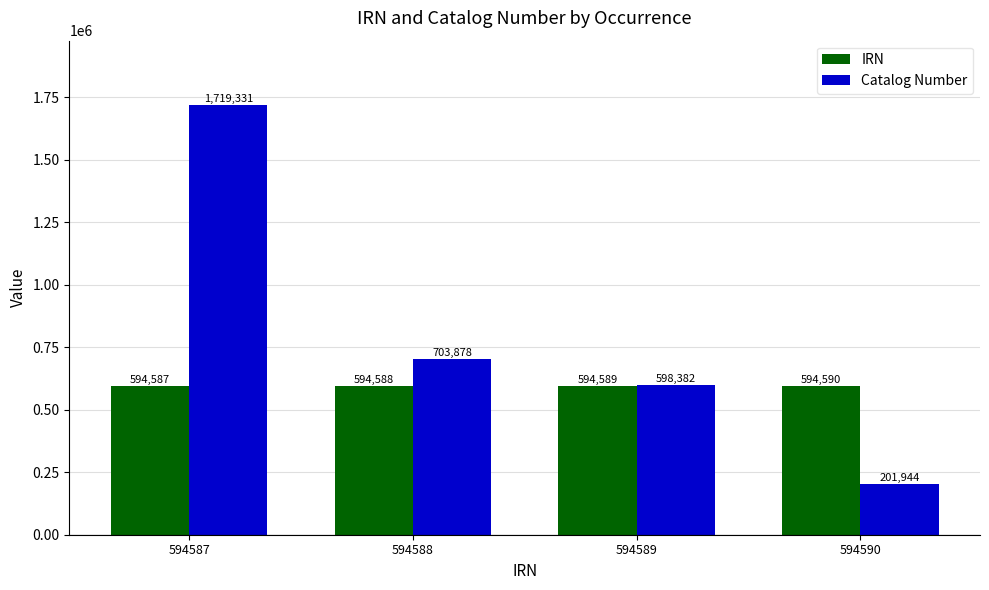

Rank the series at 594589 from highest to lowest value.

Catalog Number, IRN